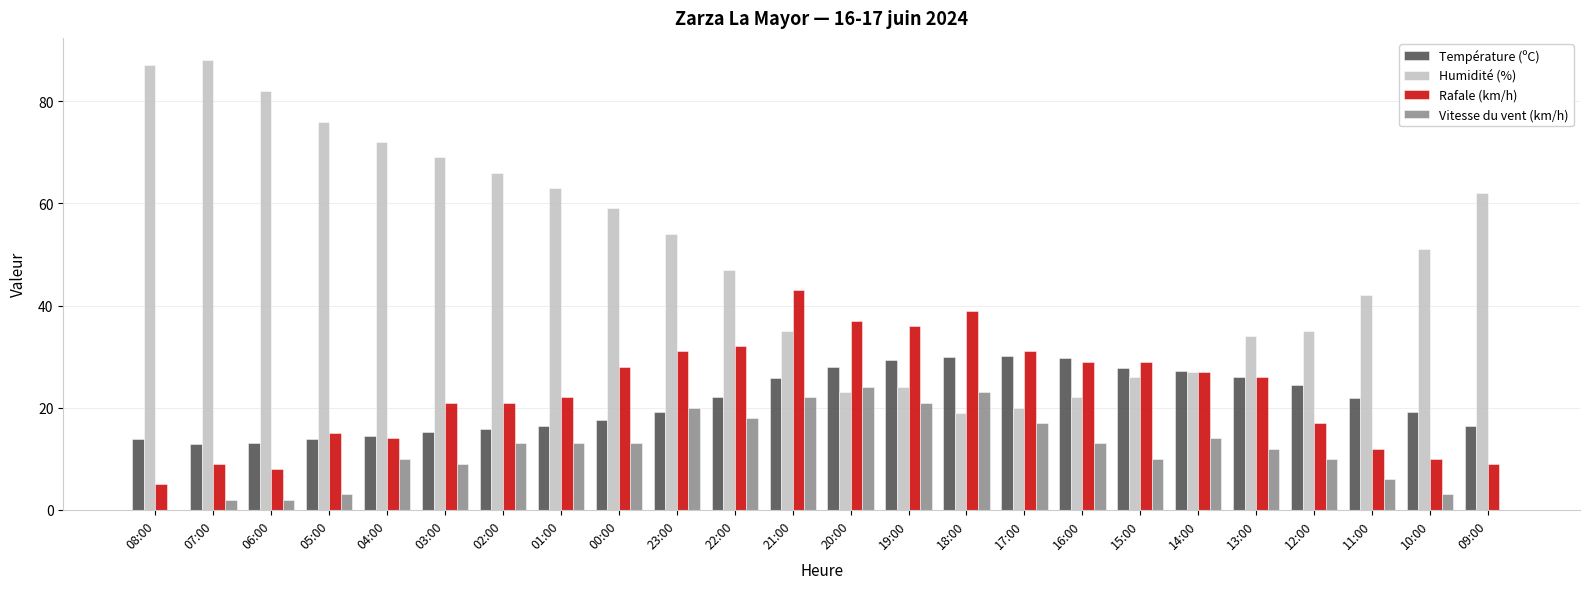

The Humidité (%) series shows 69.0 at 03:00. True or false?

True